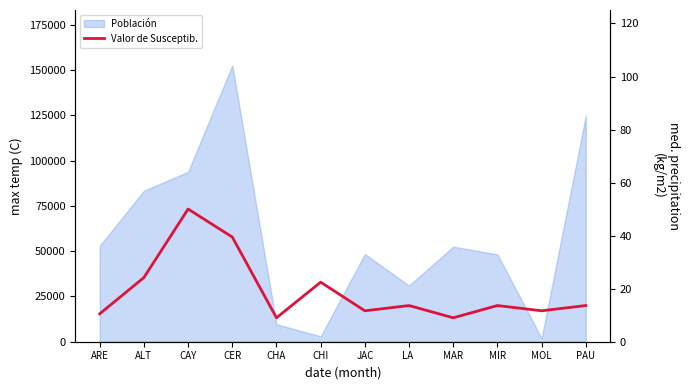

At which label is the value closest to 29?

ALT